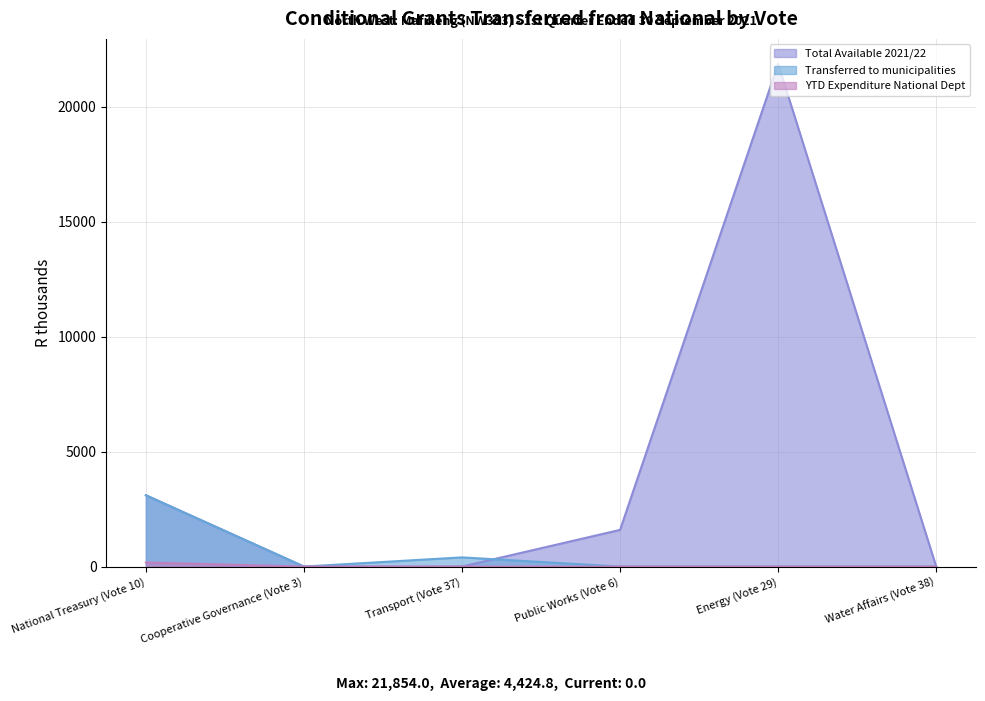

Between Cooperative Governance (Vote 3) and Water Affairs (Vote 38), which series saw the biggest shift?

Total Available 2021/22